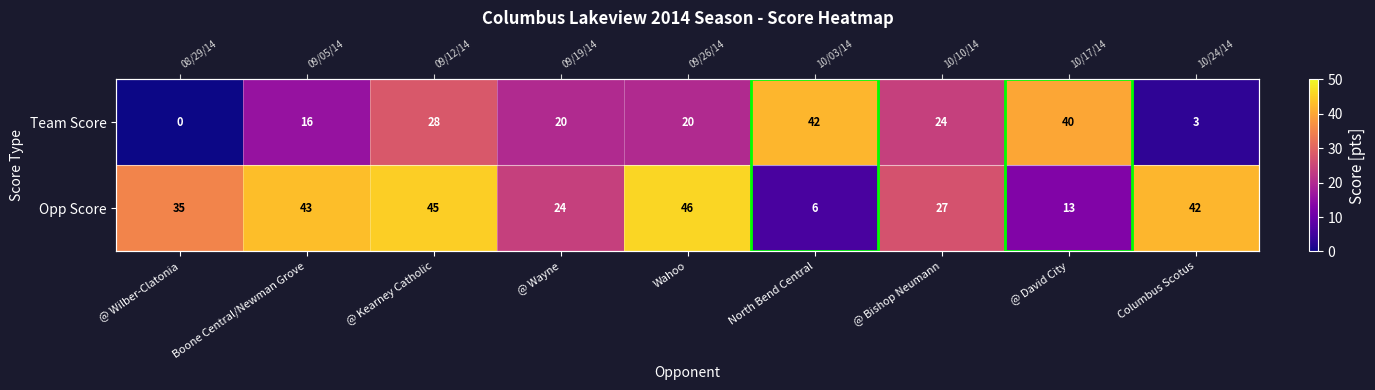

At which category does the chart reach its minimum across all series?

@ Wilber-Clatonia